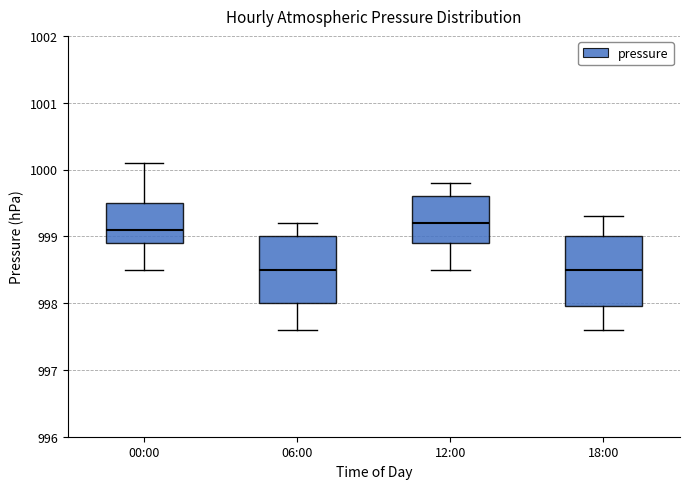

Where is the upper edge of the box for 00:00 on the y-axis? The values are not printed on the chart, so give them approximately, as read against the axis.

999.5